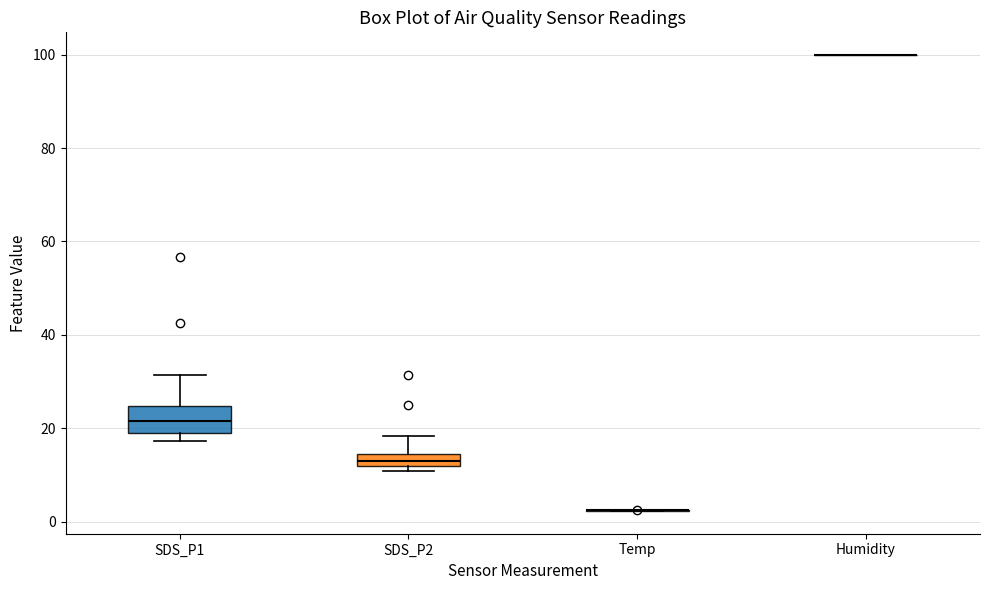

Where is the lower edge of the box for SDS_P2 on the y-axis? The values are not printed on the chart, so give them approximately, as read against the axis.

12